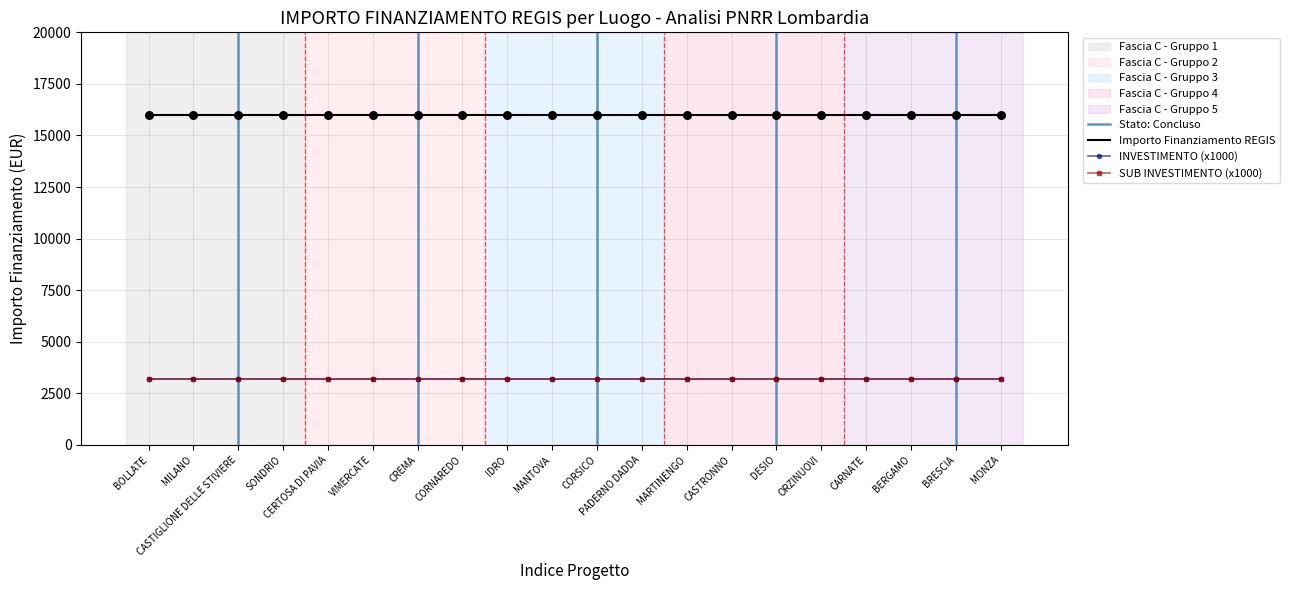

Which series reaches the maximum Y coordinate?

IMPORTO FINANZIAMENTO REGIS